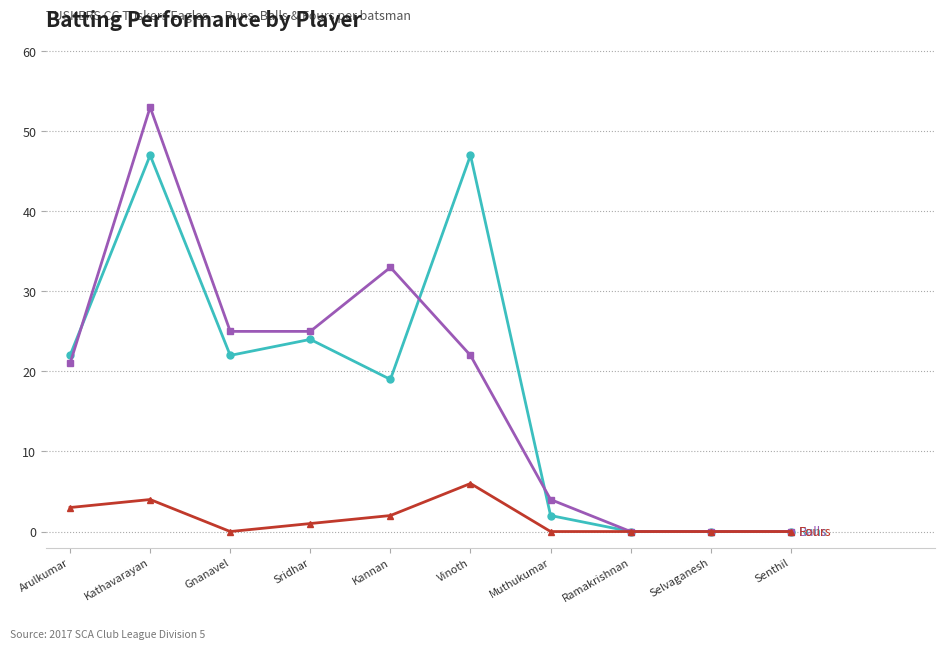

What is the label of the 9th point from the right?

Kathavarayan